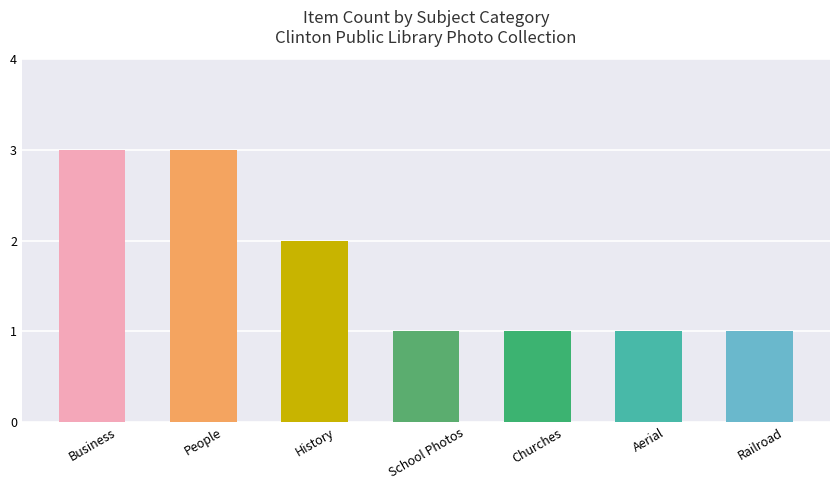

Reading left to right, extract all data points from this chart.

3	3	2	1	1	1	1